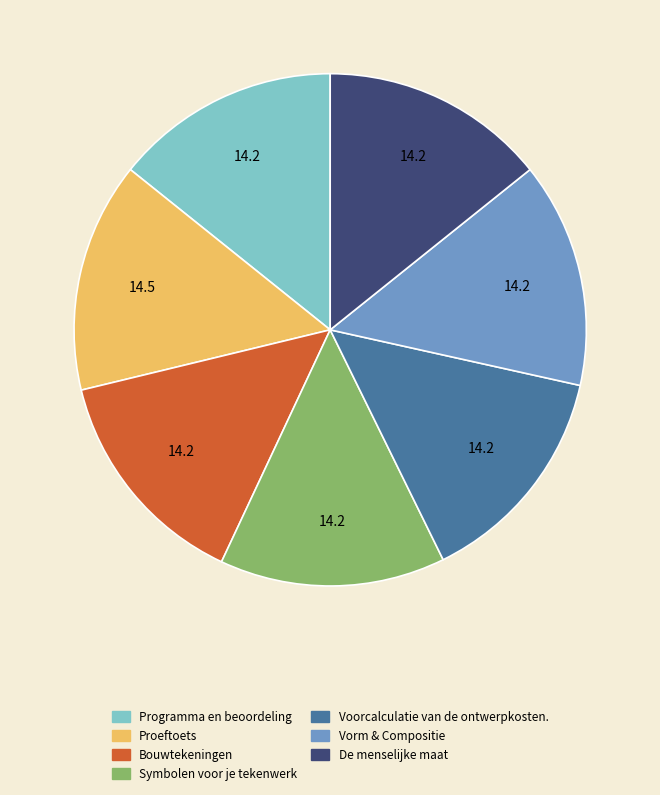

The Symbolen voor je tekenwerk slice represents 20% of the pie. True or false?

False